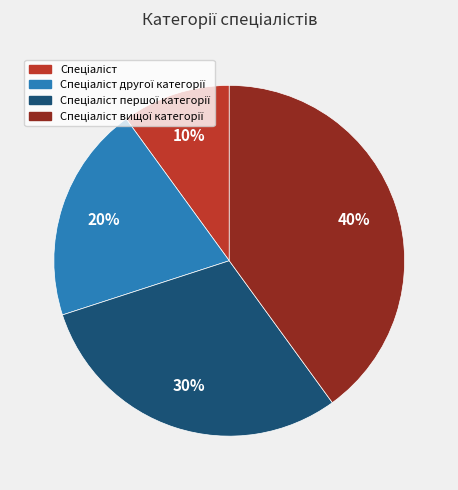

To the nearest percent, what is the difference between the largest and smallest slice percentages?

30%